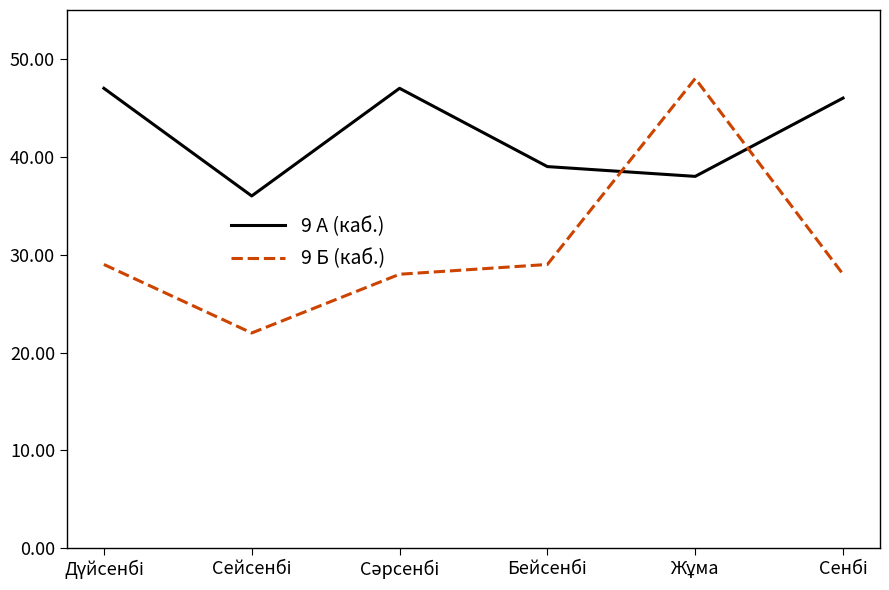

List the series in order of their overall mean, lowest first.

9 Б (каб.), 9 А (каб.)